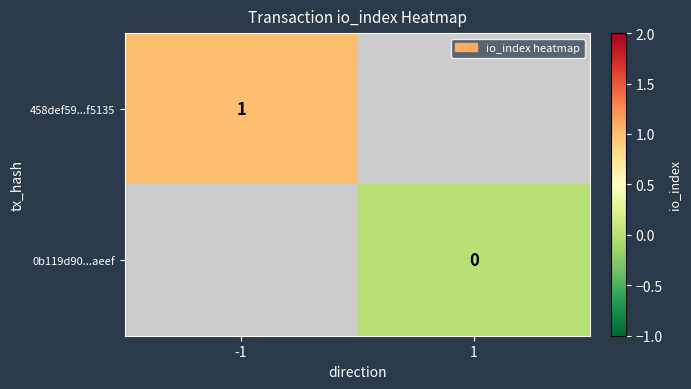

True or false: 458def59...f5135 has a value of 1.7 at -1.

False